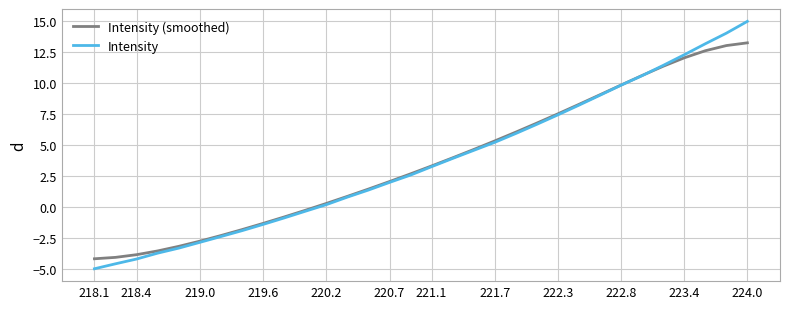

After their last crossing, which series has the higher values: Intensity or Intensity (smoothed)?

Intensity